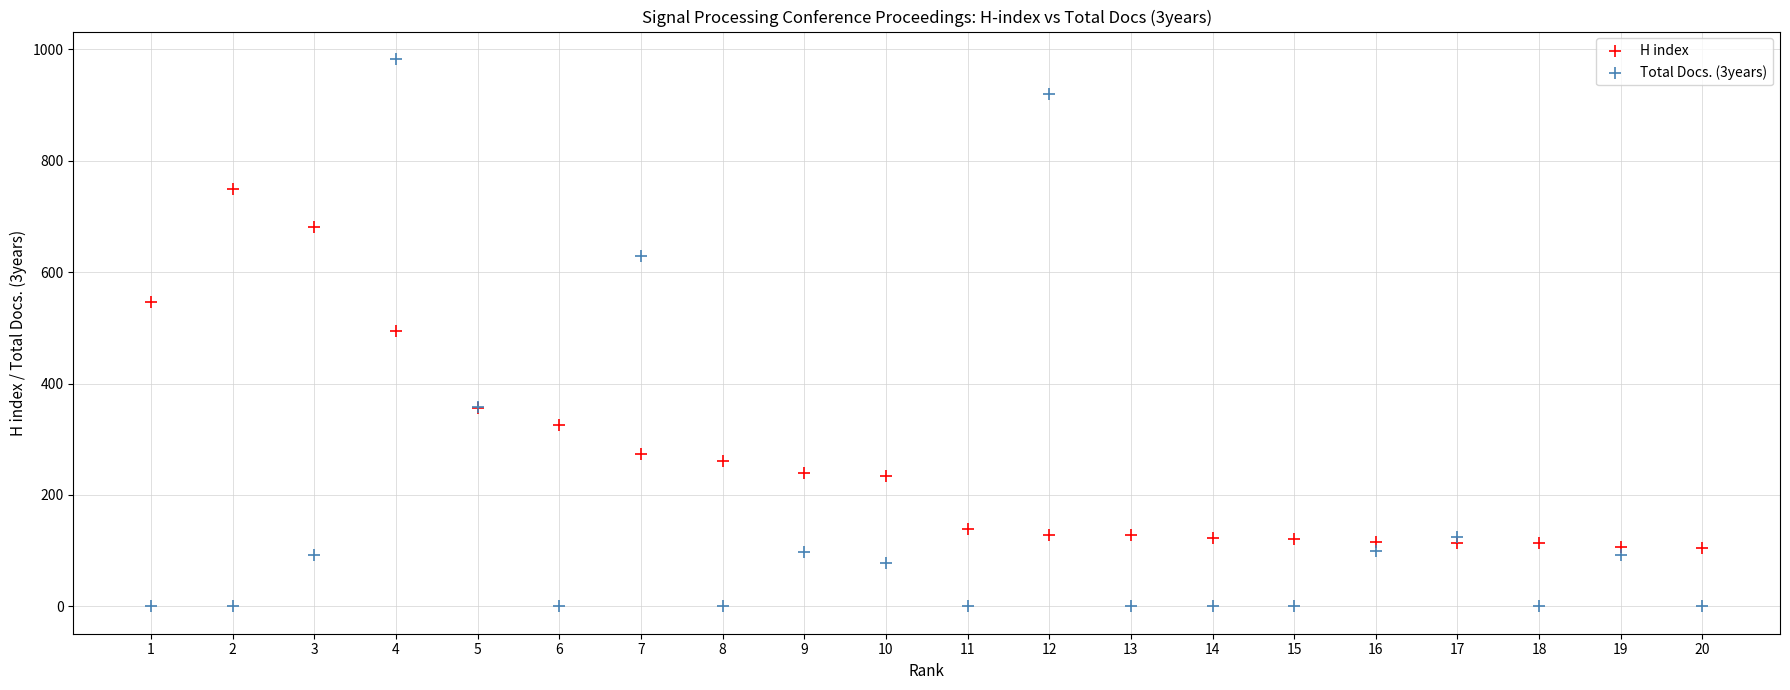

Which series contains the lowest Y value?

Total Docs. (3years)